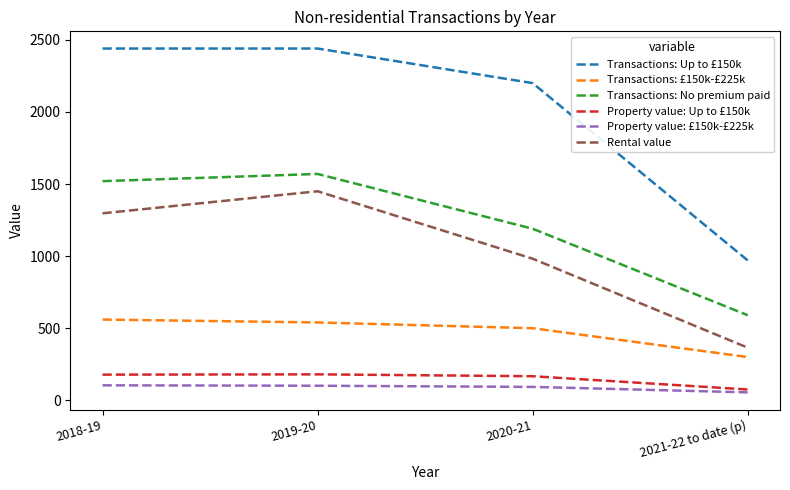

What are all the series names shown in the legend?

Transactions: Up to £150k, Transactions: £150k-£225k, Transactions: No premium paid, Property value: Up to £150k, Property value: £150k-£225k, Rental value